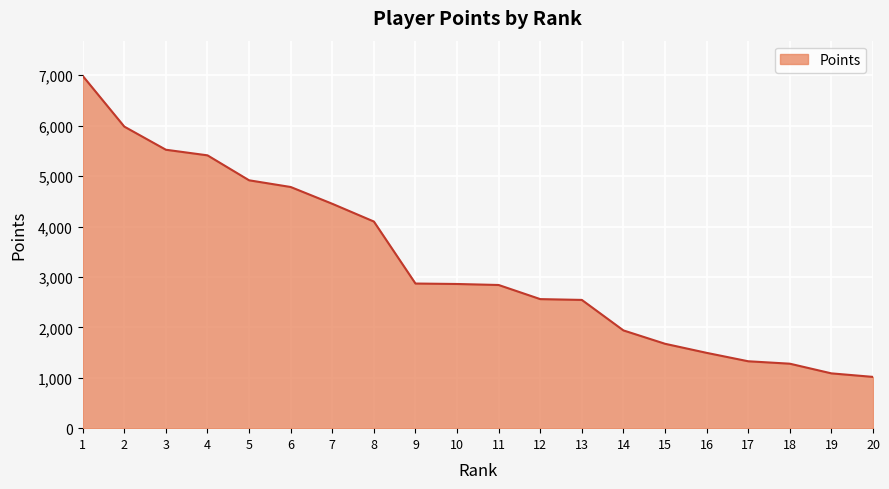

Between 20 and 10, which is larger?

10